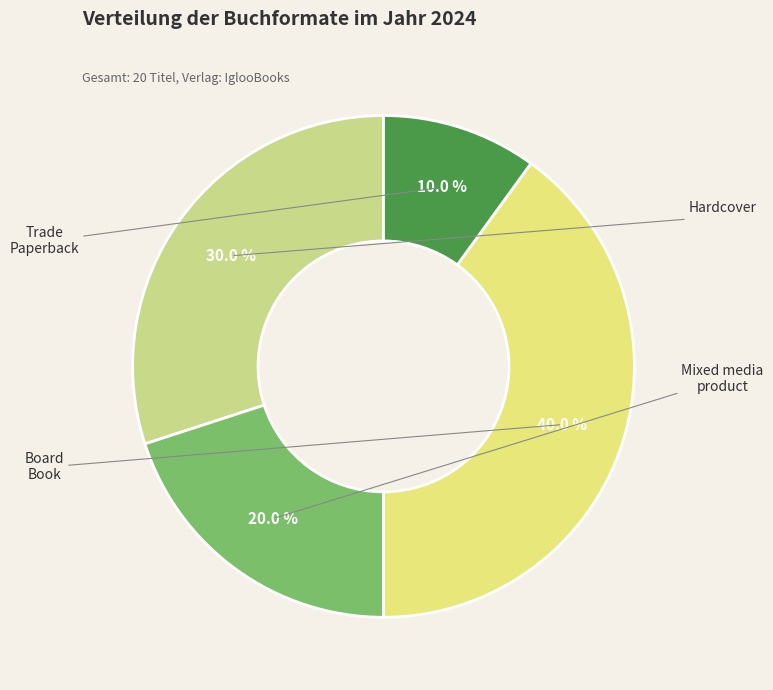

Count the number of slices in the pie.

4